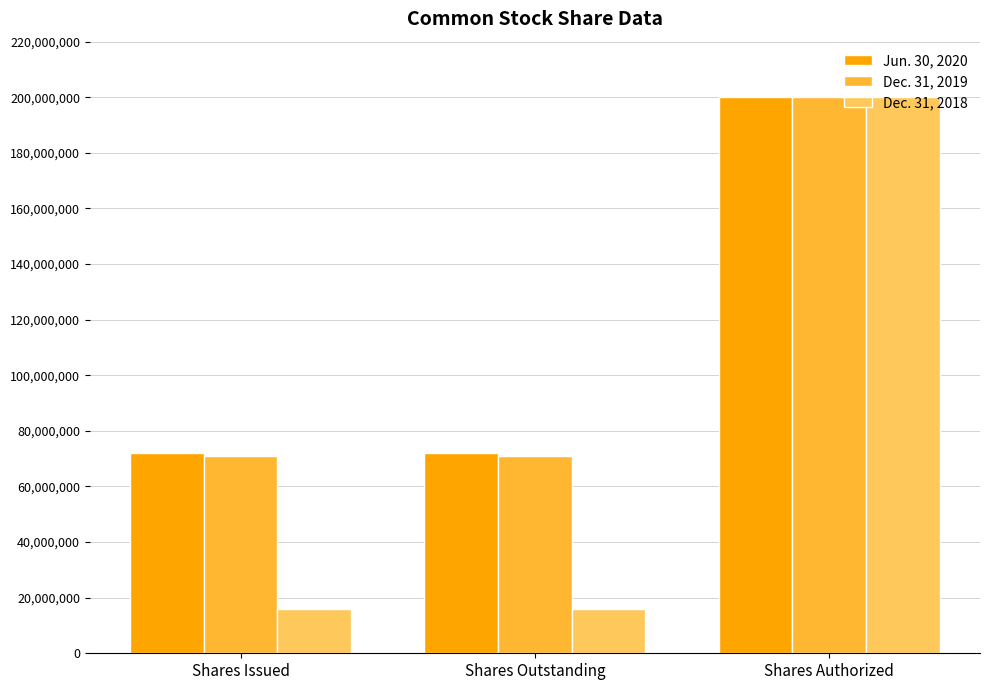

The value of Dec. 31, 2019 at Shares Issued is 121243620. True or false?

False